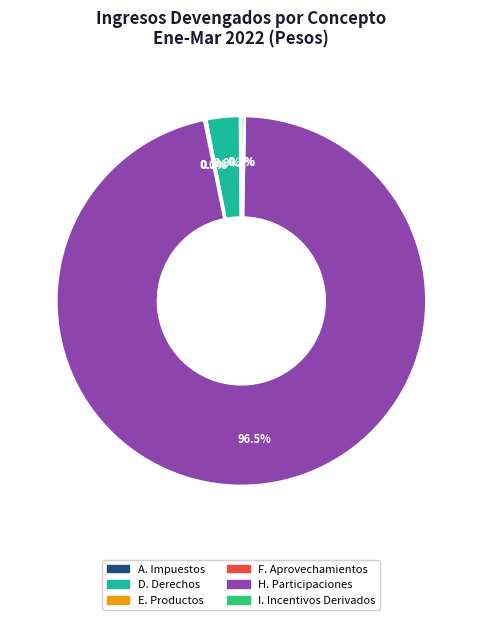

Is there any slice that represents more than half of the pie?

Yes